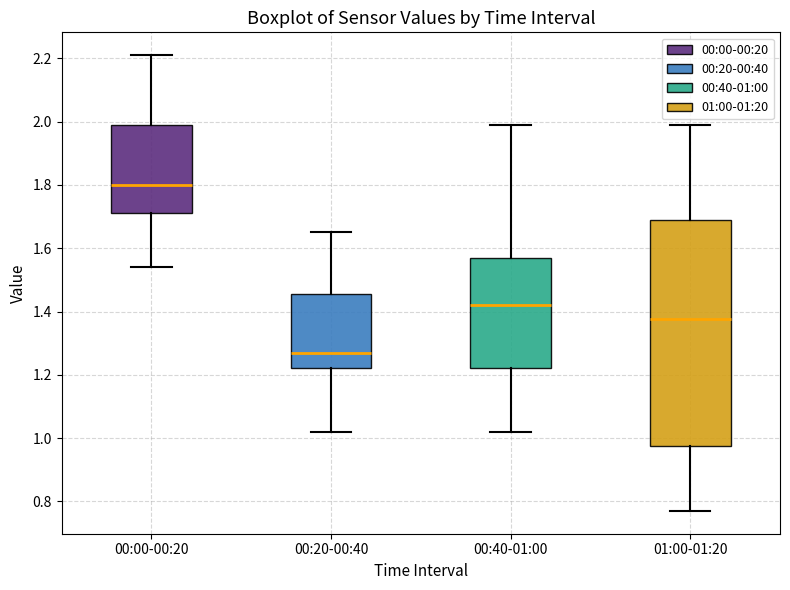

Reading left to right, read every box against the y-axis: the position of its median line, the range the box covers, and the ends of its whiskers. The values are not printed on the chart, so give them approximately, as read against the axis.

00:00-00:20: median 1.80, box 1.72 to 2.00, whiskers 1.54 to 2.22
00:20-00:40: median 1.28, box 1.22 to 1.46, whiskers 1.02 to 1.66
00:40-01:00: median 1.42, box 1.22 to 1.58, whiskers 1.02 to 2.00
01:00-01:20: median 1.38, box 0.98 to 1.70, whiskers 0.78 to 2.00